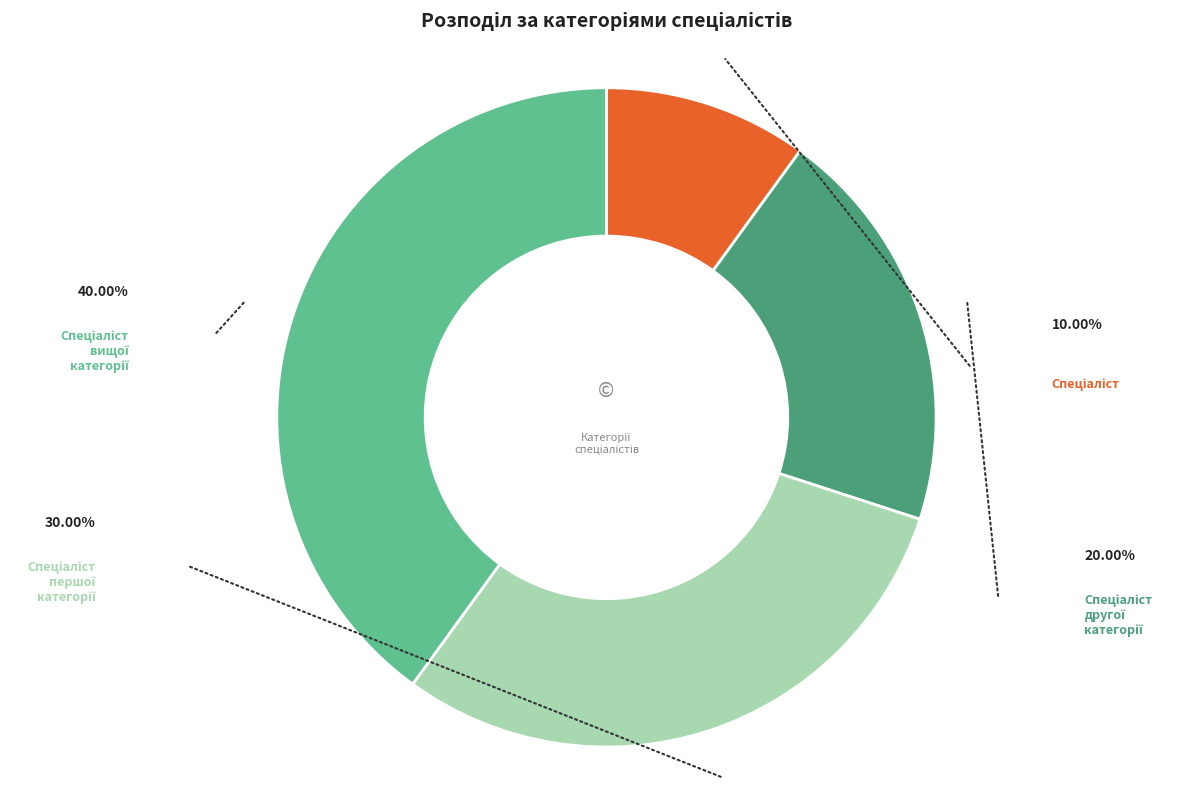

Does any single category account for the majority?

No